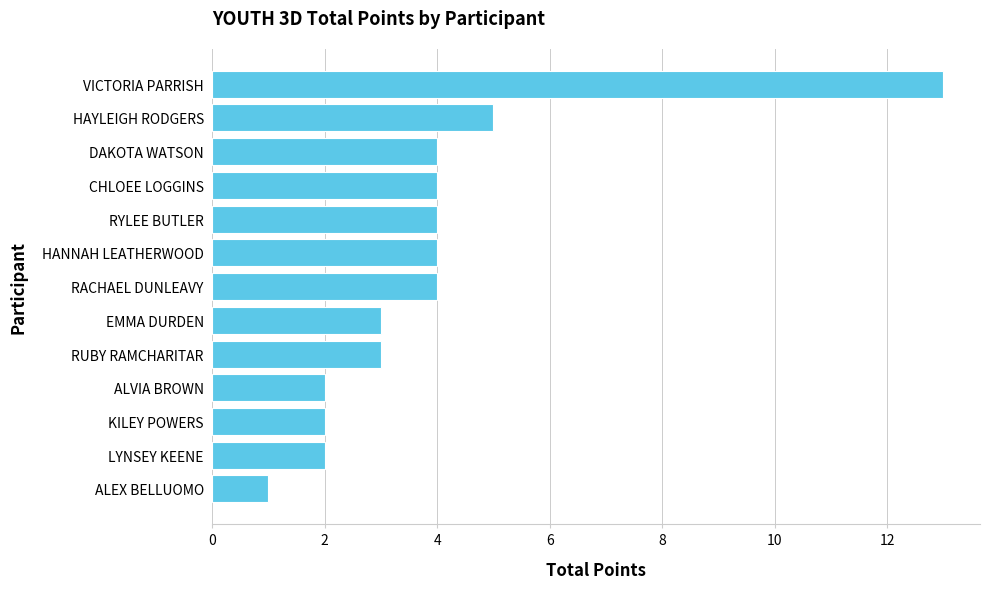

Where is the data nearest to the value 7?

HAYLEIGH RODGERS